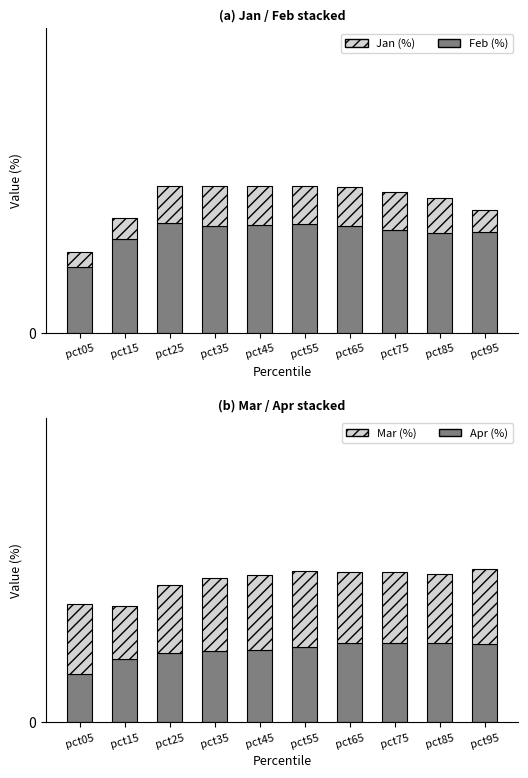

What is the maximum value shown in the chart?

1.3